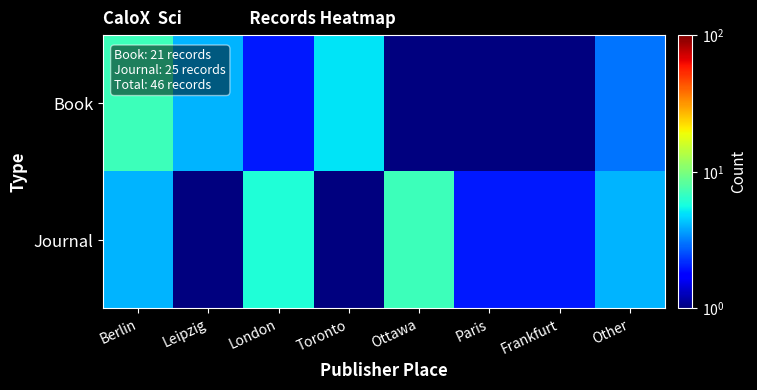

What is the minimum value shown in the chart?

0.5